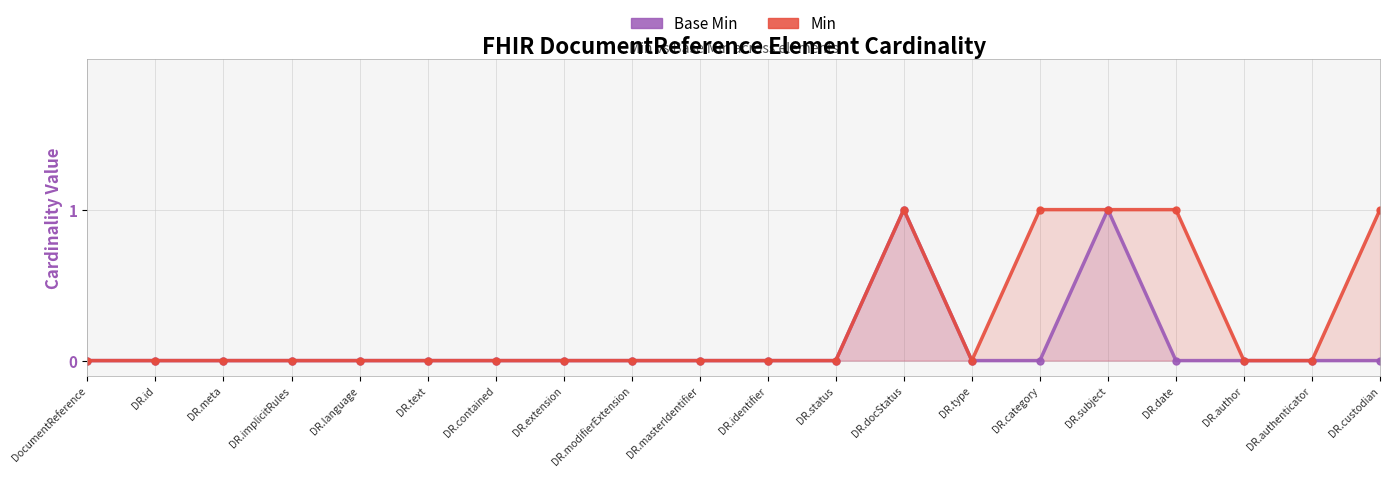

Reading right to left, extract all data points from this chart.

Base Min: 0	0	0	0	1	0	0	1	0	0	0	0	0	0	0	0	0	0	0	0
Min: 1	0	0	1	1	1	0	1	0	0	0	0	0	0	0	0	0	0	0	0